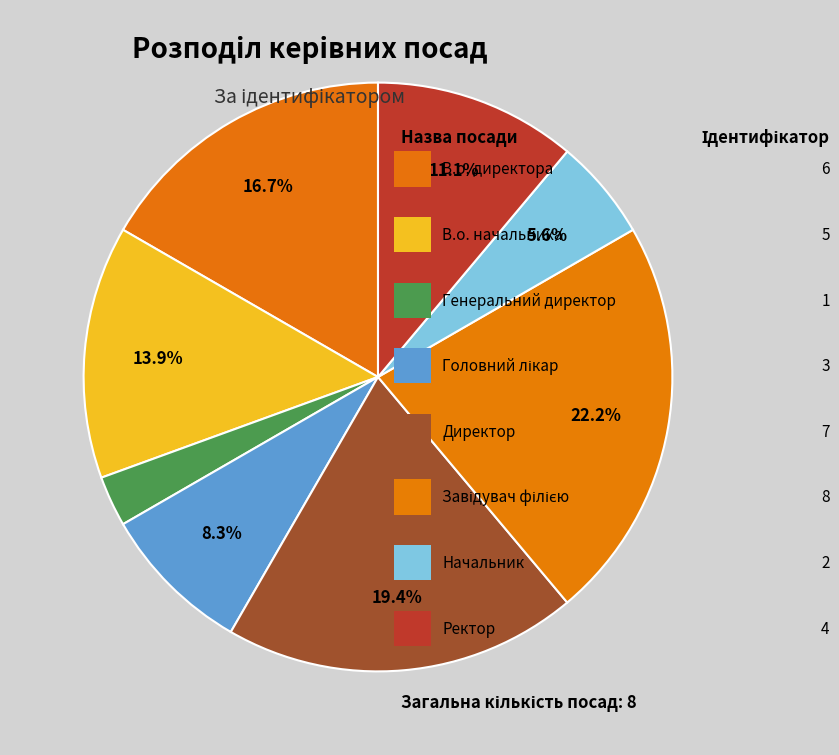

How many slices are in this pie chart?

8